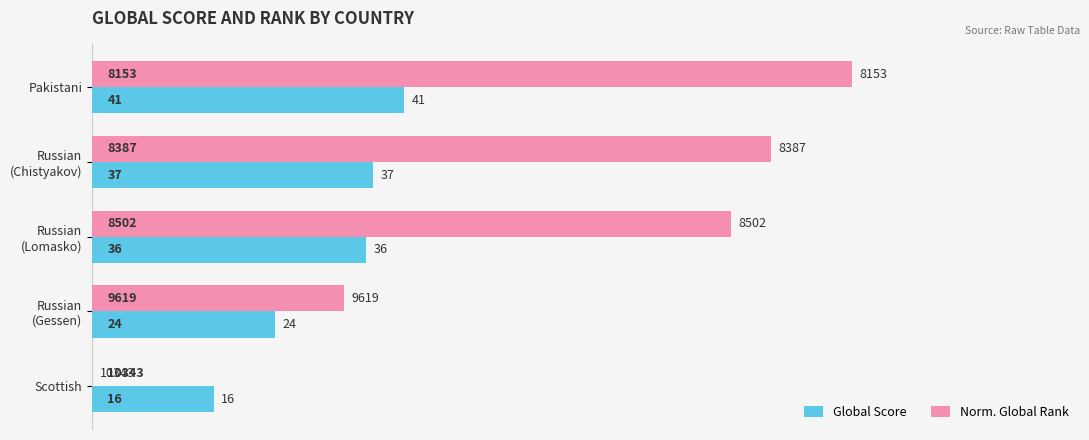

The Global Score series shows 12.3 at Pakistani. True or false?

False